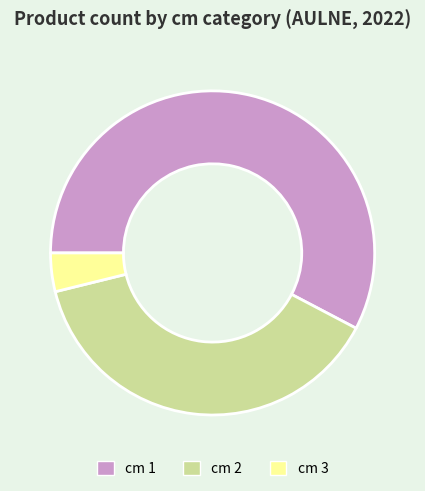

Does any single category account for the majority?

Yes